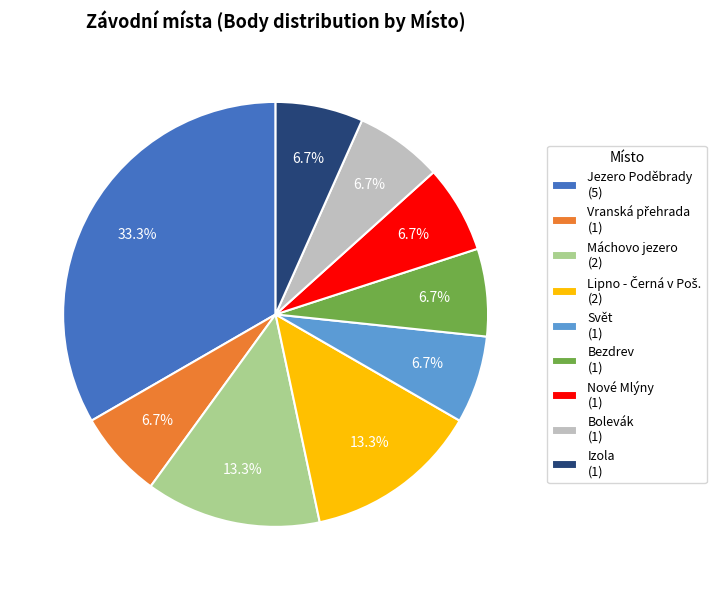

To the nearest percent, what is the difference between the largest and smallest slice percentages?

27%